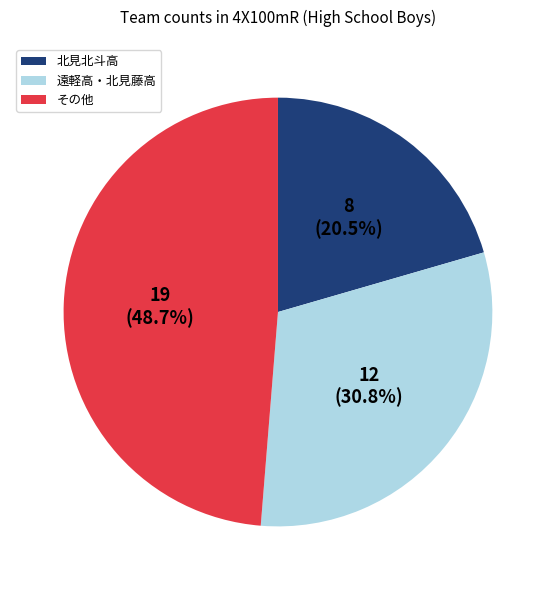

What is the smallest slice in the pie chart?

北見北斗高